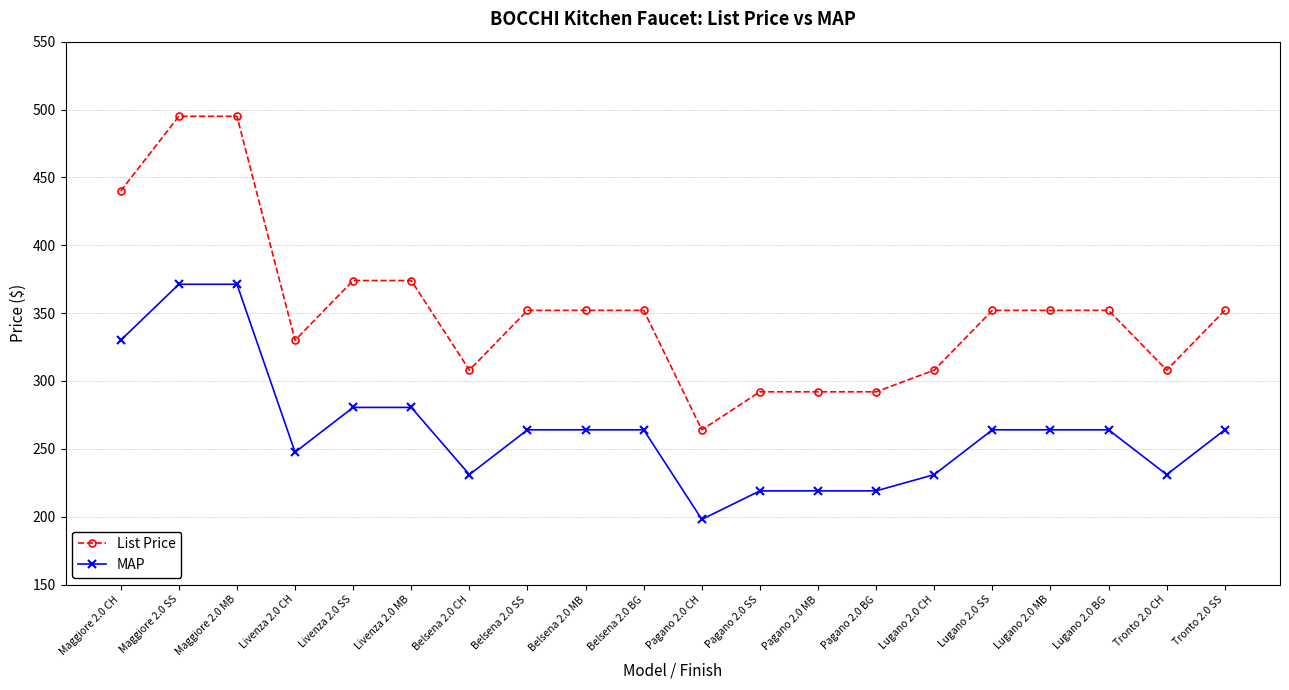

The MAP series shows 371.2 at Maggiore 2.0 MB. True or false?

True